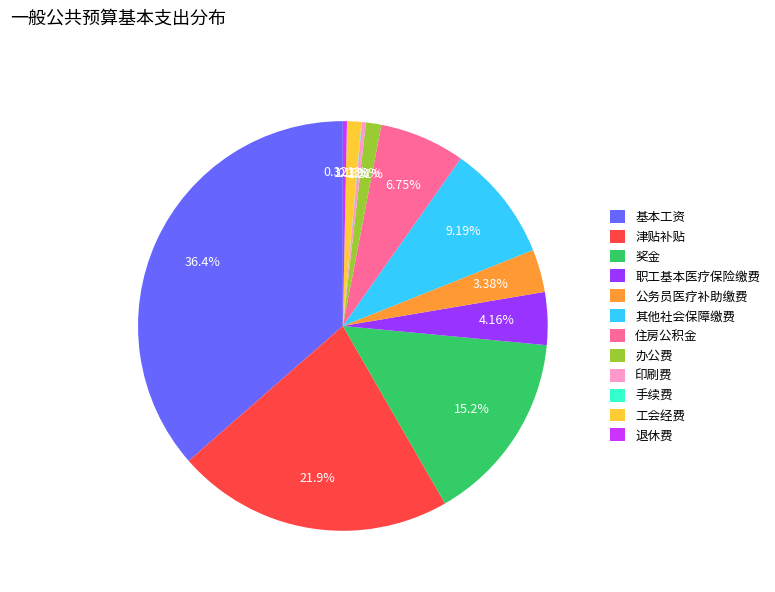

Which has a higher value, 印刷费 or 办公费?

办公费